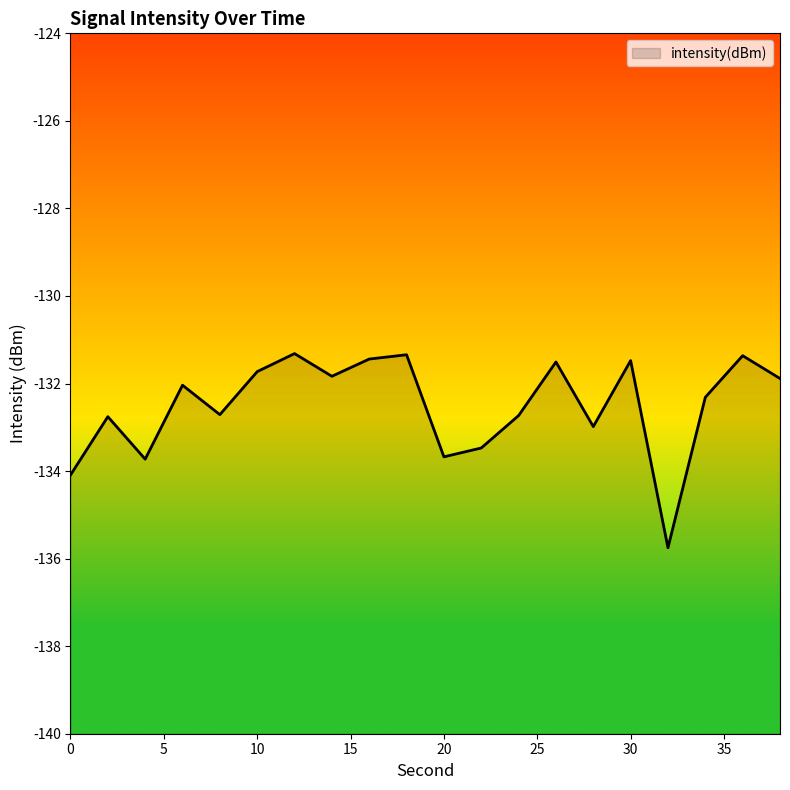

What is the change in value from 6 to 8?

-0.7